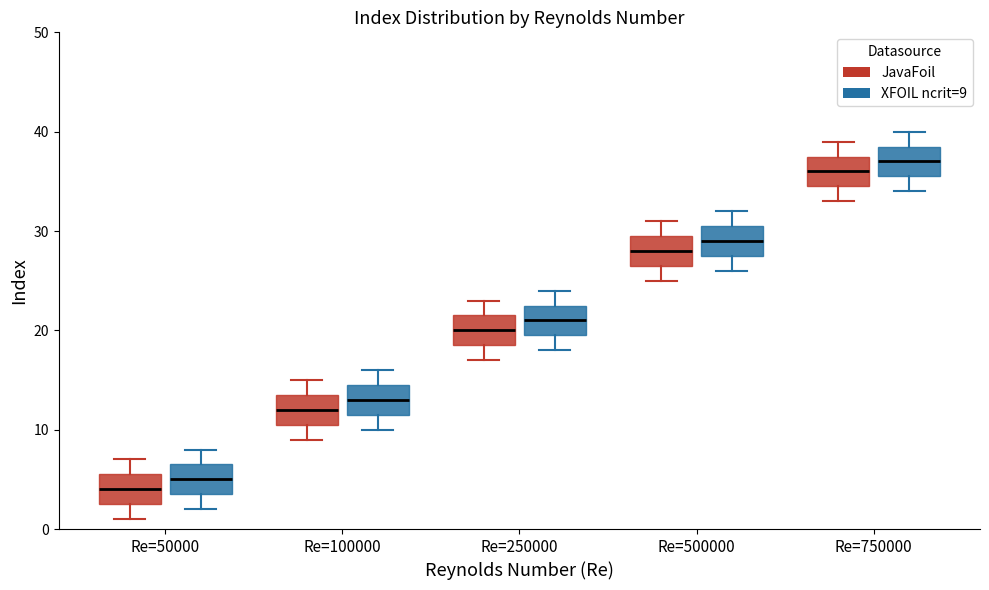

Reading left to right, read every box against the y-axis: the position of its median line, the range the box covers, and the ends of its whiskers. The values are not printed on the chart, so give them approximately, as read against the axis.

Re=50000 (JavaFoil): median 4, box 3 to 6, whiskers 1 to 7
Re=50000 (XFOIL ncrit=9): median 5, box 4 to 7, whiskers 2 to 8
Re=100000 (JavaFoil): median 12, box 11 to 14, whiskers 9 to 15
Re=100000 (XFOIL ncrit=9): median 13, box 12 to 15, whiskers 10 to 16
Re=250000 (JavaFoil): median 20, box 19 to 22, whiskers 17 to 23
Re=250000 (XFOIL ncrit=9): median 21, box 20 to 23, whiskers 18 to 24
Re=500000 (JavaFoil): median 28, box 27 to 30, whiskers 25 to 31
Re=500000 (XFOIL ncrit=9): median 29, box 28 to 31, whiskers 26 to 32
Re=750000 (JavaFoil): median 36, box 35 to 38, whiskers 33 to 39
Re=750000 (XFOIL ncrit=9): median 37, box 36 to 39, whiskers 34 to 40